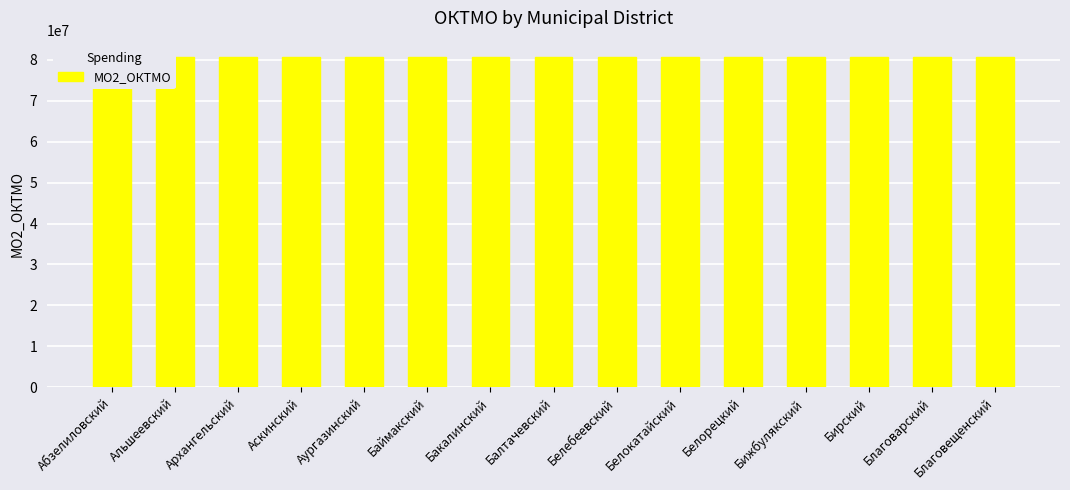

Between Абзелиловский and Белорецкий, which is larger?

Белорецкий